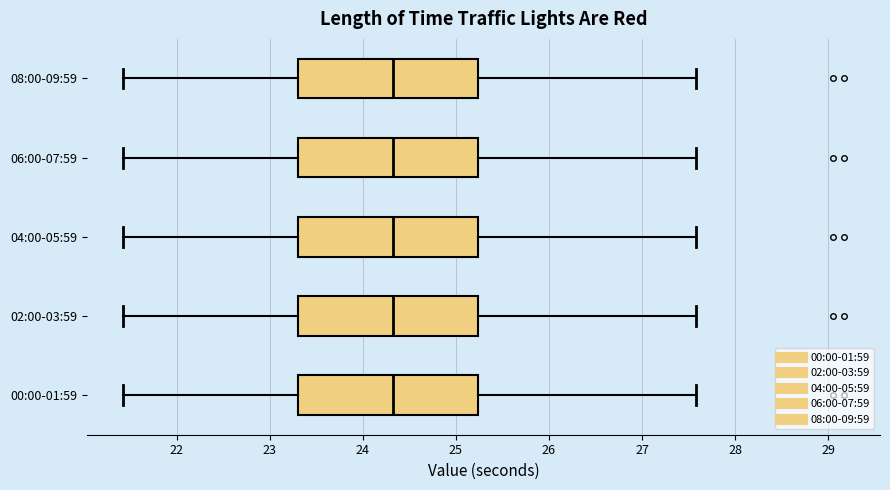

Where does the right whisker of the box for 08:00-09:59 end on the x-axis? The values are not printed on the chart, so give them approximately, as read against the axis.

27.6